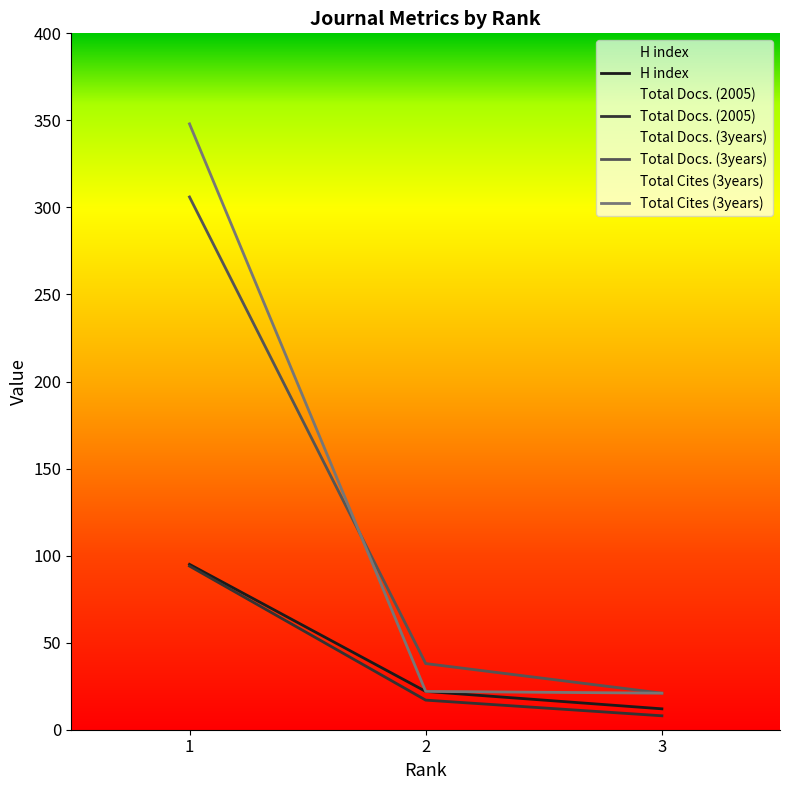

Rank the categories by Total Docs. (3years) value from highest to lowest.

1, 2, 3